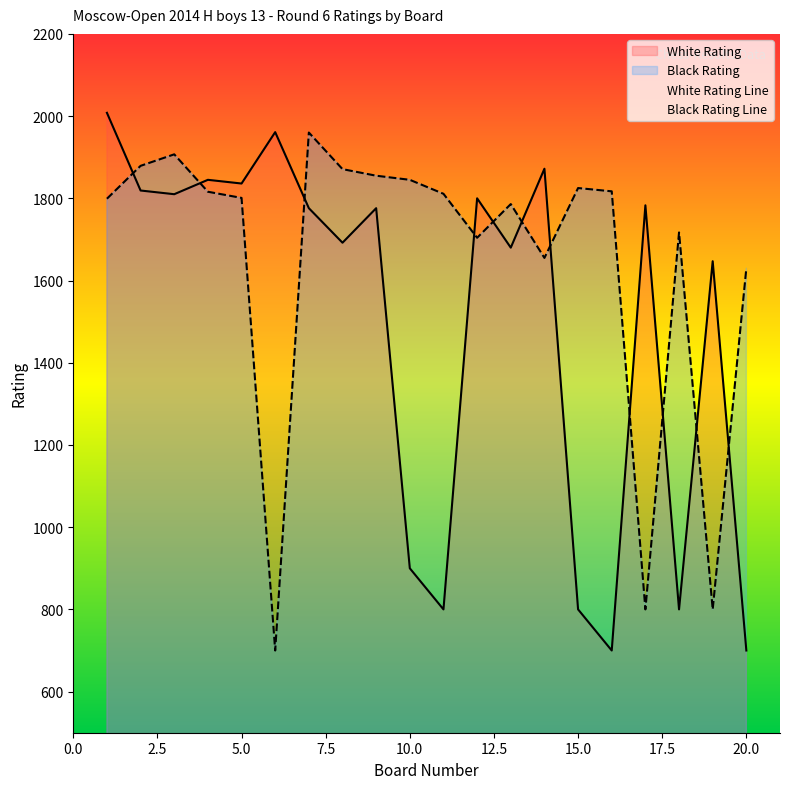

At 12, list the series in order from smallest to largest.

Black Rating, White Rating